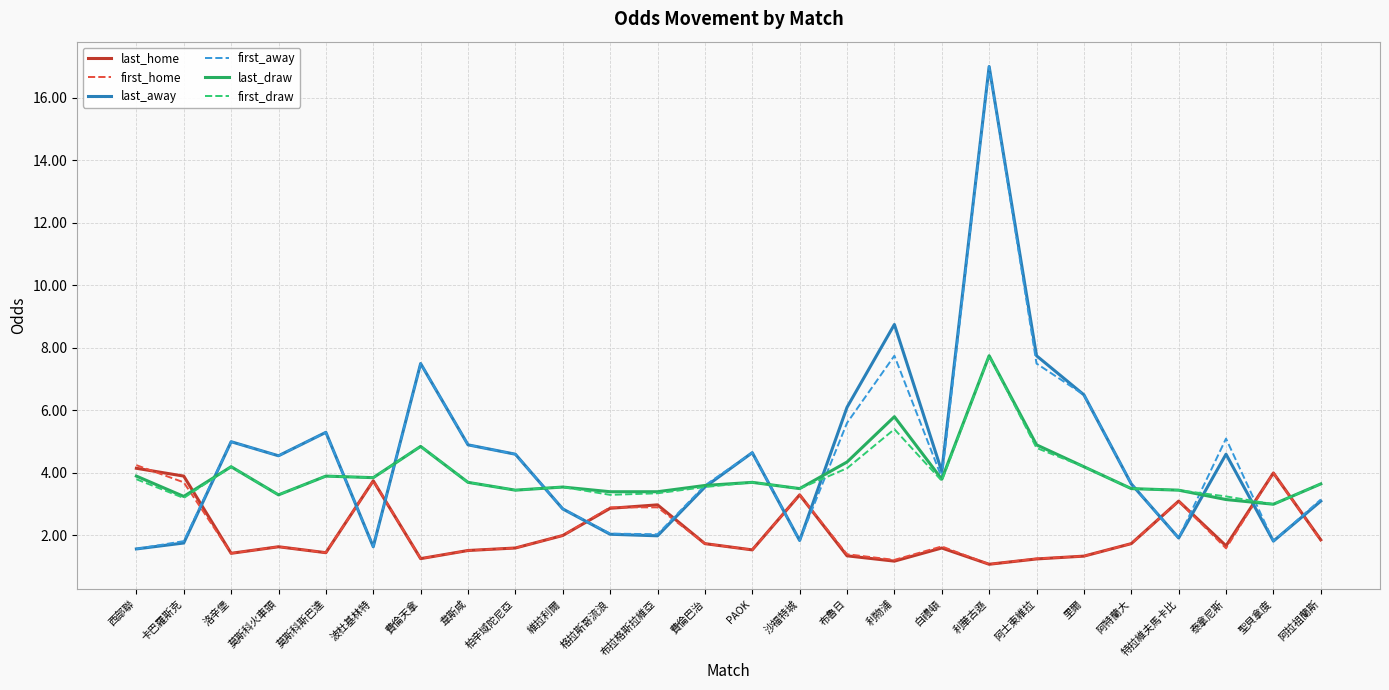

What position from the right is 費倫巴治?

14